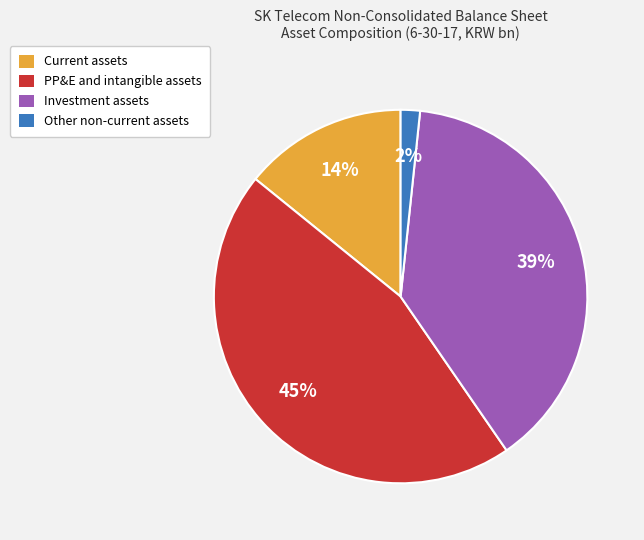

What percentage is the Current assets slice, to the nearest percent?

14%